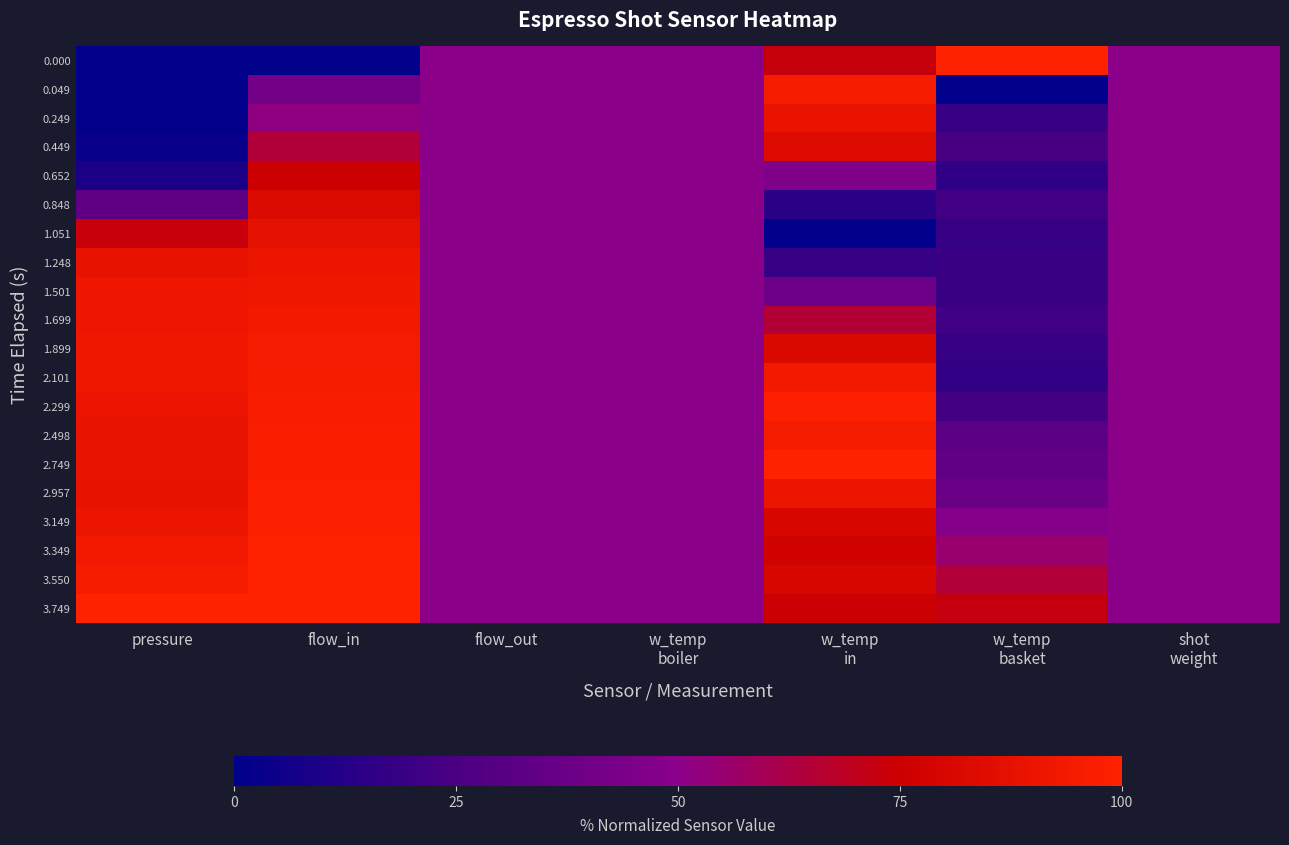

Rank the series by their maximum value, from lowest to highest.

0.652, 0.848, 0.449, 1.051, 0.249, 1.248, 1.501, 1.699, 1.899, 0.049, 2.101, 2.498, 2.957, 2.299, 3.149, 3.349, 3.550, 0.000, 2.749, 3.749